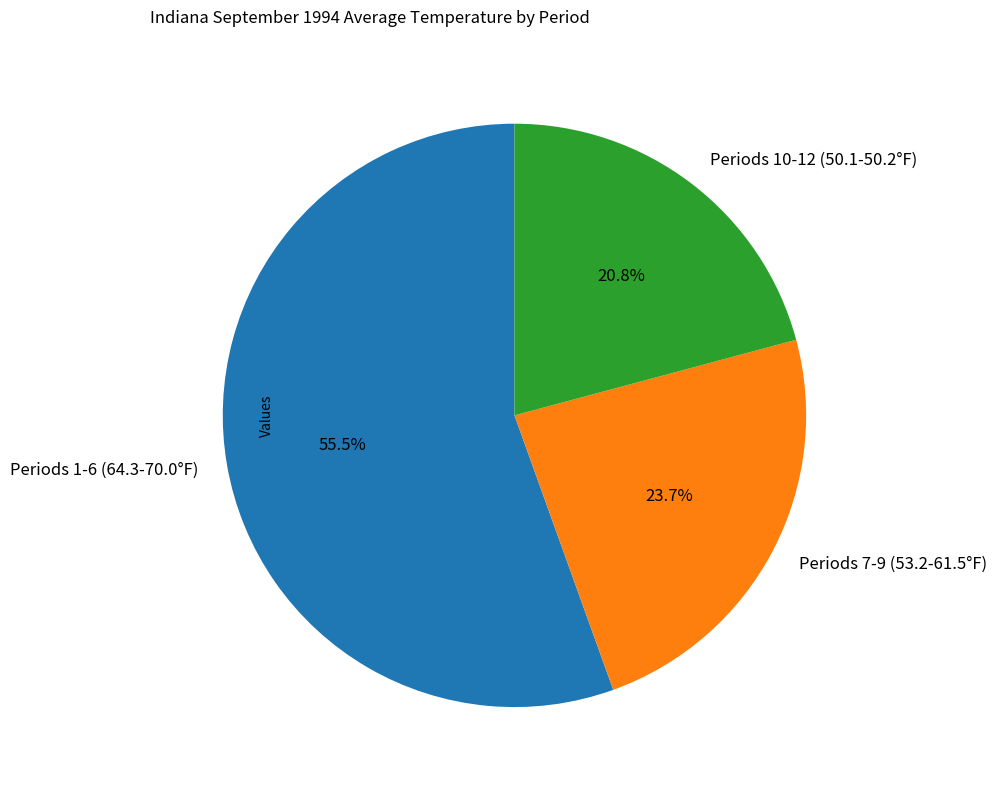

Rank the categories by value from highest to lowest.

Periods 1-6 (64.3-70.0°F), Periods 7-9 (53.2-61.5°F), Periods 10-12 (50.1-50.2°F)